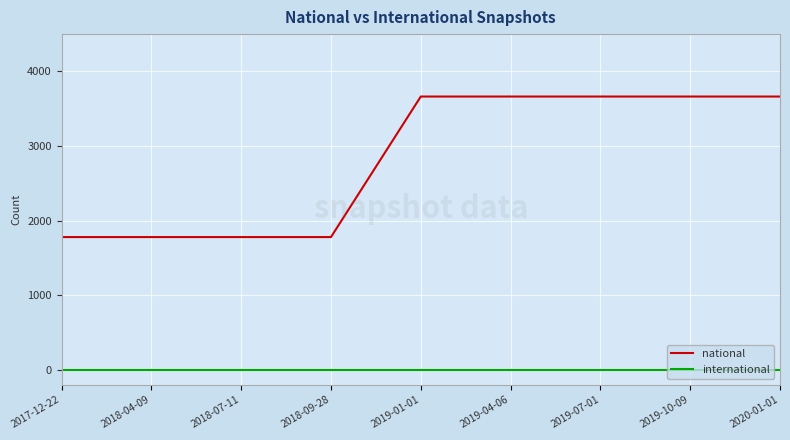

What is the sum of all national values?

25431